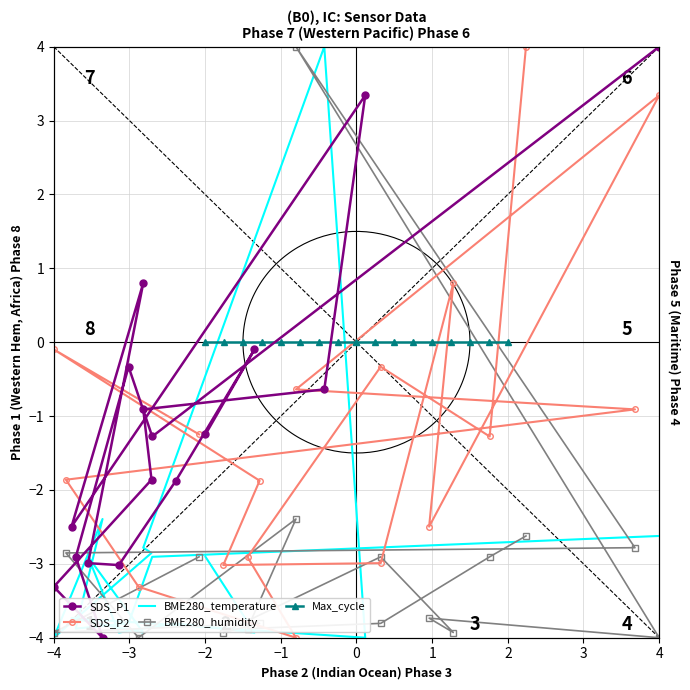

How many values in the SDS_P2 series are below -1?

10